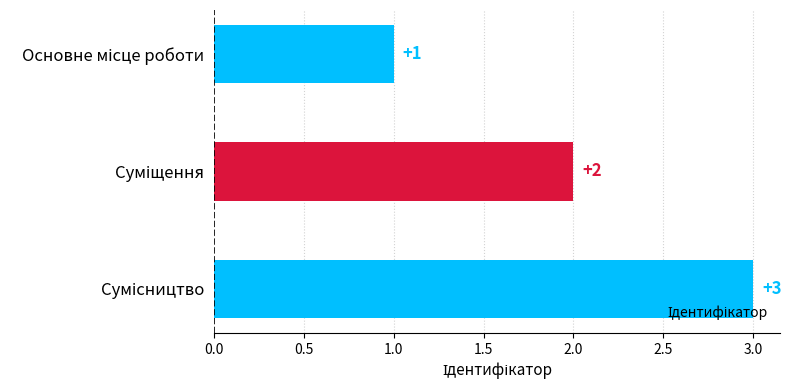

What is the sum of all values?

6